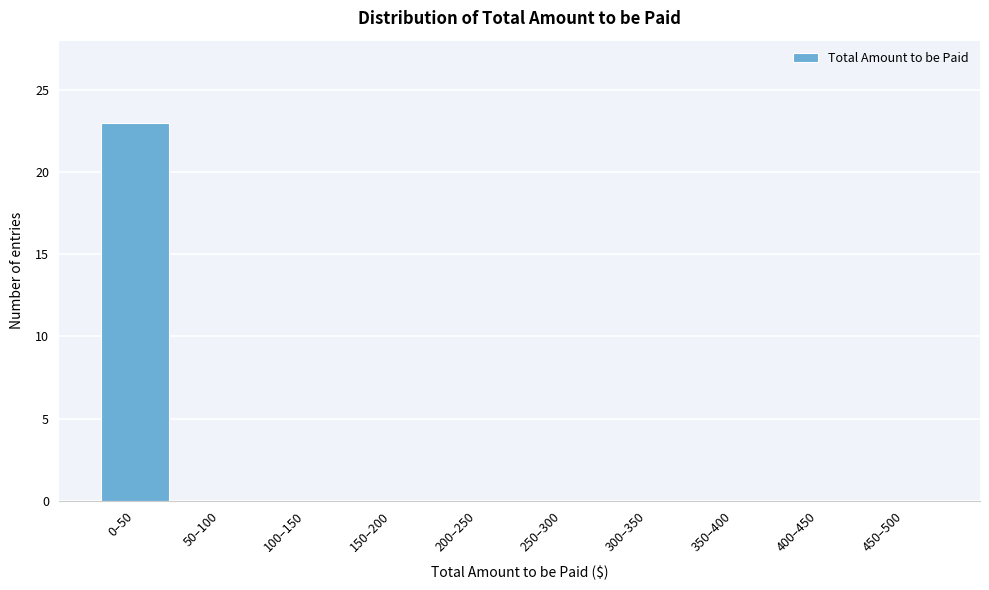

Reading right to left, extract all data points from this chart.

450–500=0	400–450=0	350–400=0	300–350=0	250–300=0	200–250=0	150–200=0	100–150=0	50–100=0	0–50=23